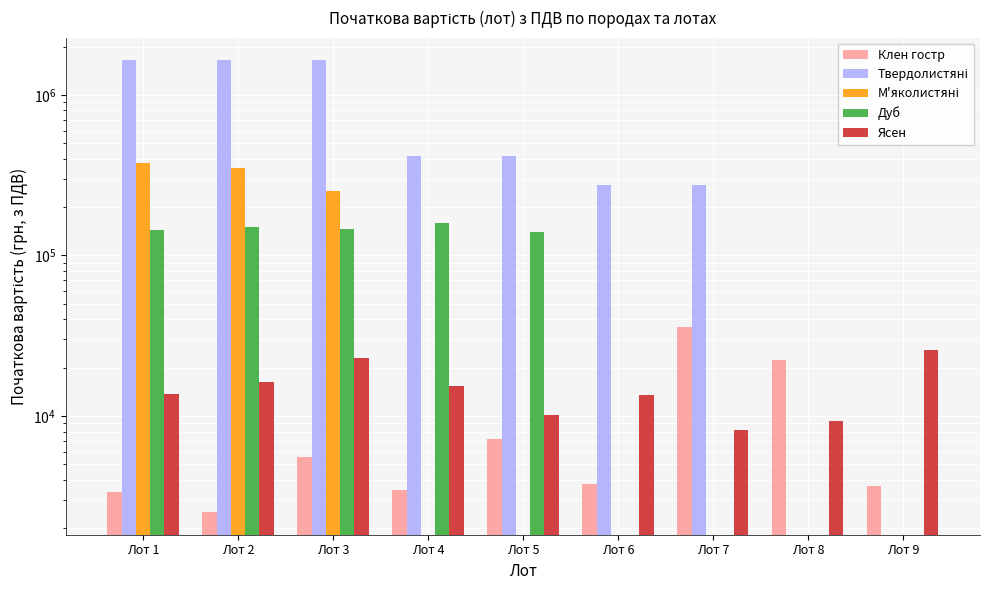

True or false: Клен гостр has a value of 1103 at Лот 6.

False